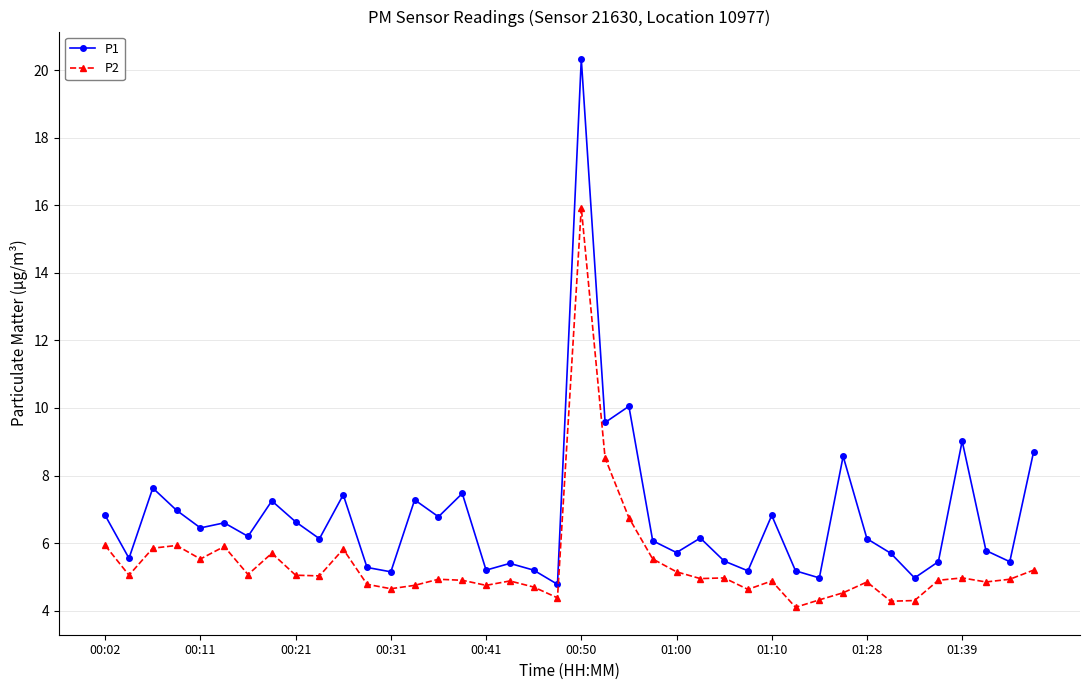

What is the difference between the maximum and minimum values in the P2 series?

11.8